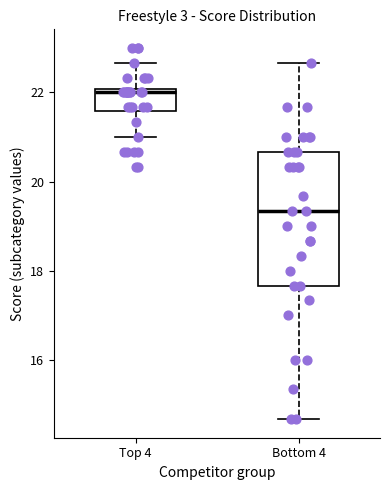

Reading left to right, read every box against the y-axis: the position of its median line, the range the box covers, and the ends of its whiskers. The values are not printed on the chart, so give them approximately, as read against the axis.

Top 4: median 22.0 (just below the box's upper edge), box 21.6 to 22.0, whiskers 21.0 to 22.6
Bottom 4: median 19.4, box 17.6 to 20.6, whiskers 14.6 to 22.6